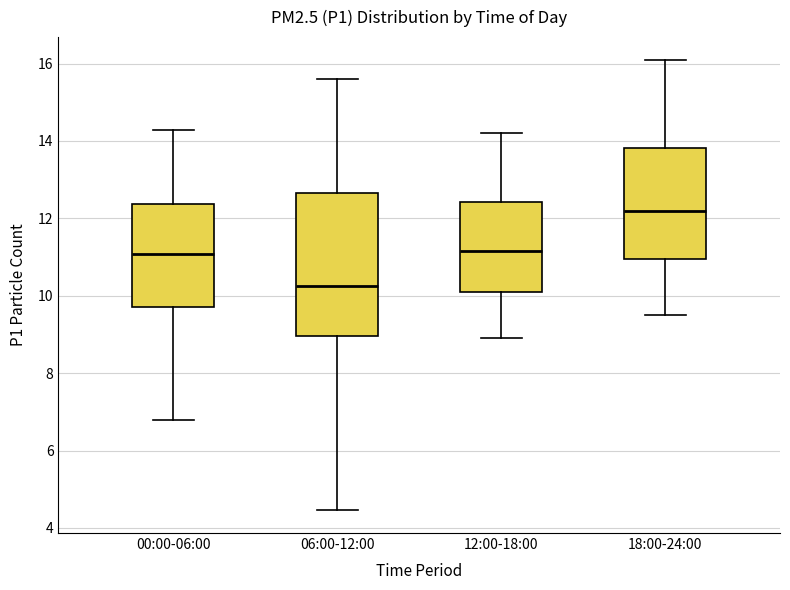

Which box's median line is the highest?

18:00-24:00